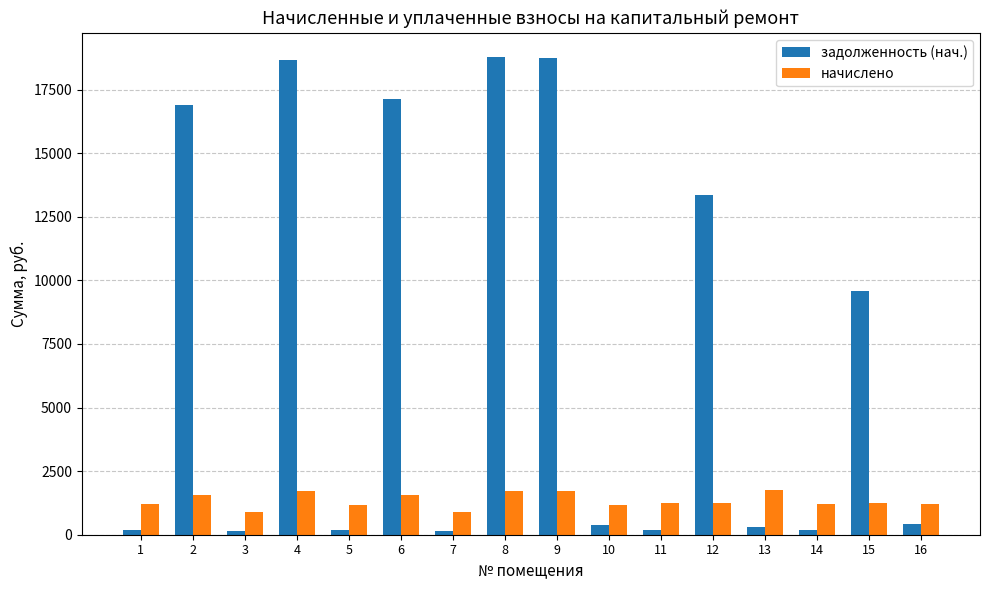

What is the total value across all series at 8?

20519.8